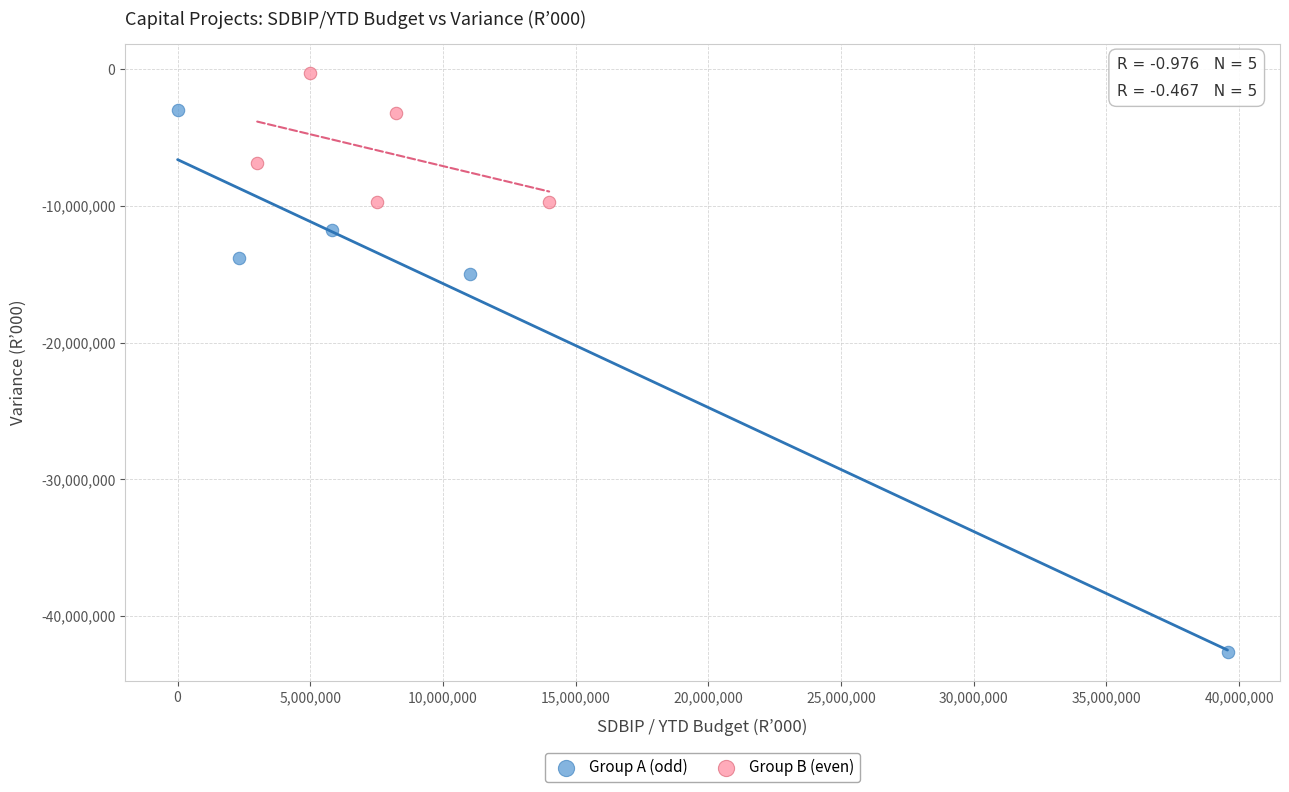

Which series contains the lowest Y value?

Group A (odd)